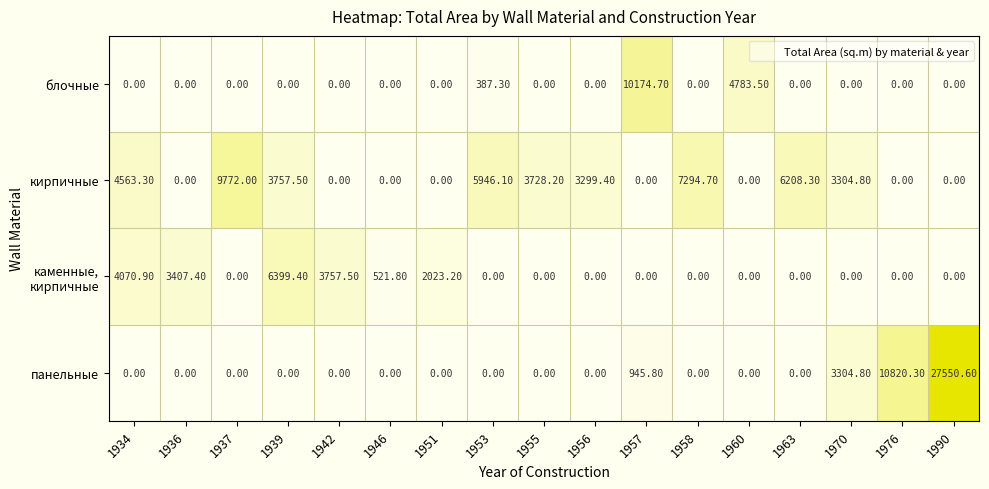

What is the difference between the second highest and minimum values in the блочные series?

4783.5